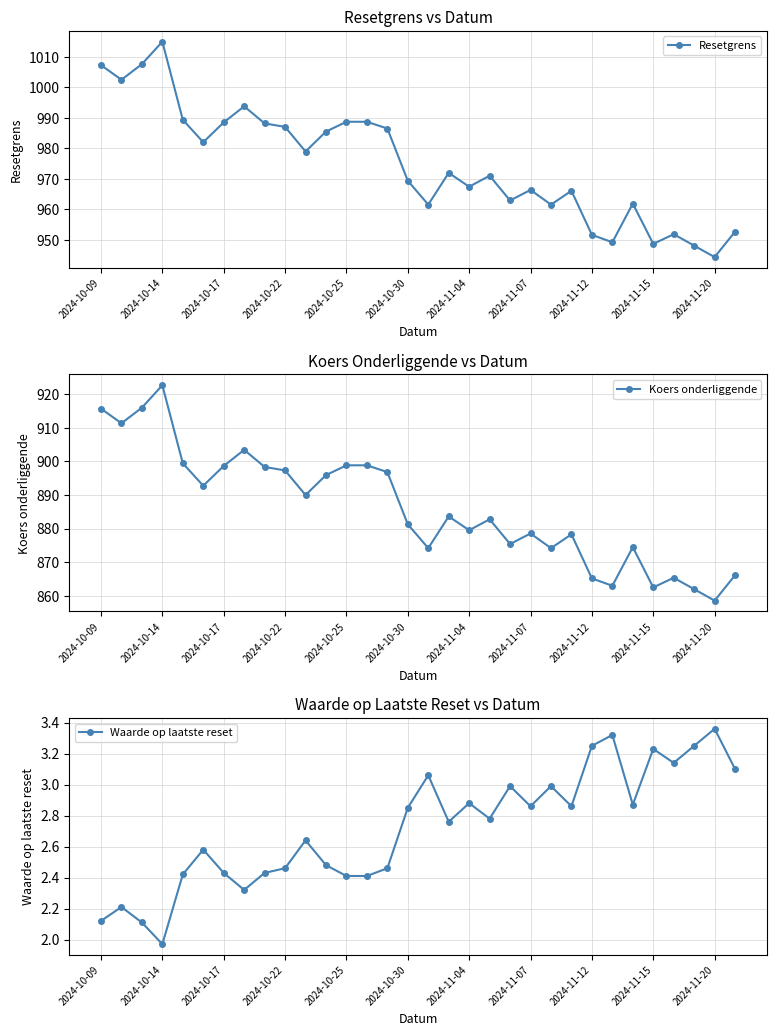

What is the difference between the maximum and second lowest values in the Koers onderliggende series?

60.6